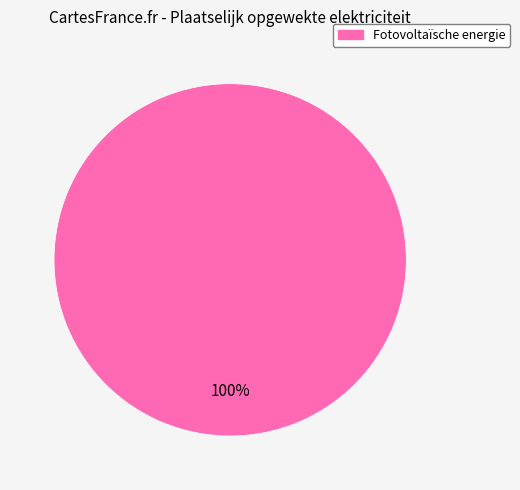

Does any single category account for the majority?

Yes